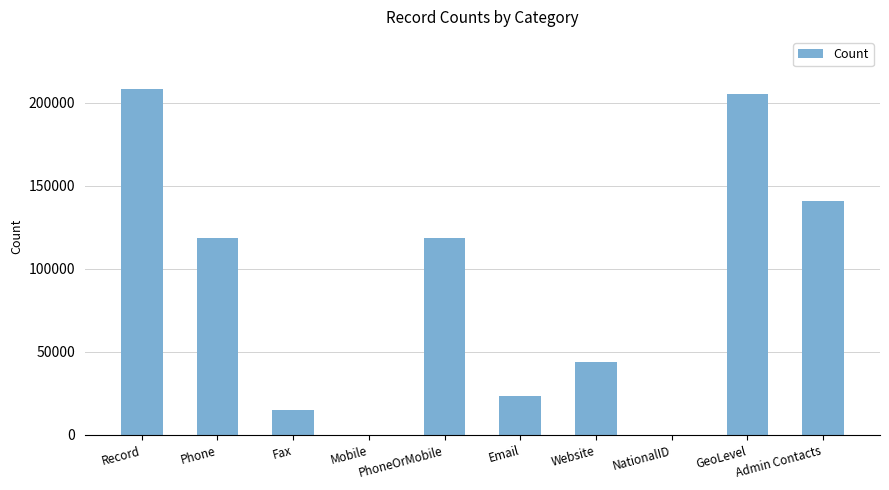

What is the change in value from Website to Admin Contacts?

+96705